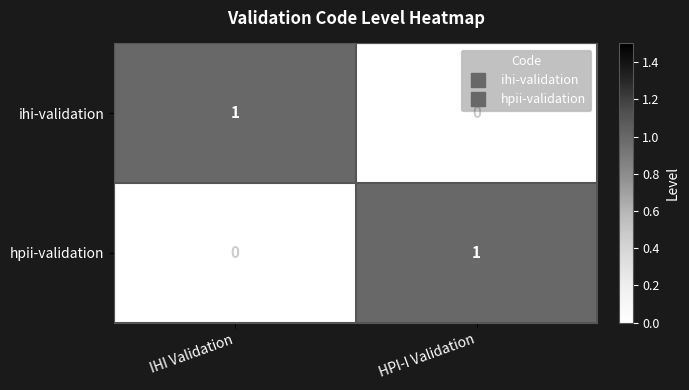

What is the maximum value shown in the chart?

1